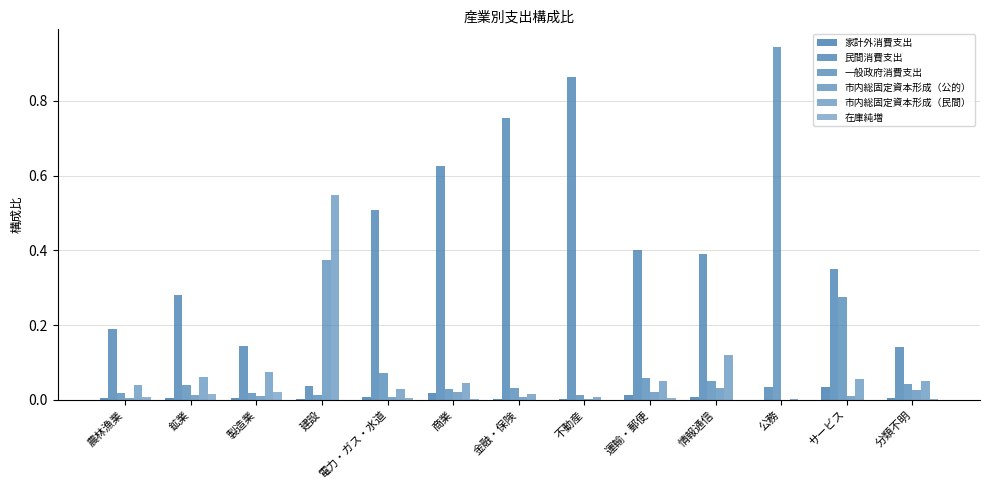

The 市内総固定資本形成（公的） series shows 0.6 at 建設. True or false?

False